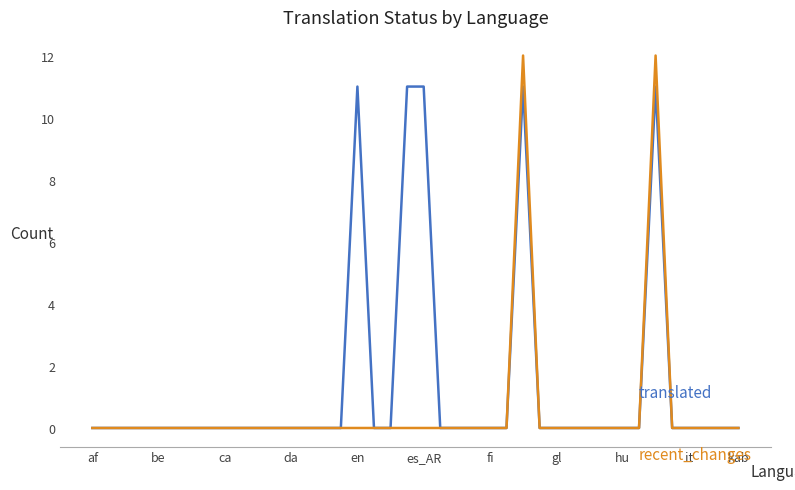

What is the greatest value displayed?

12